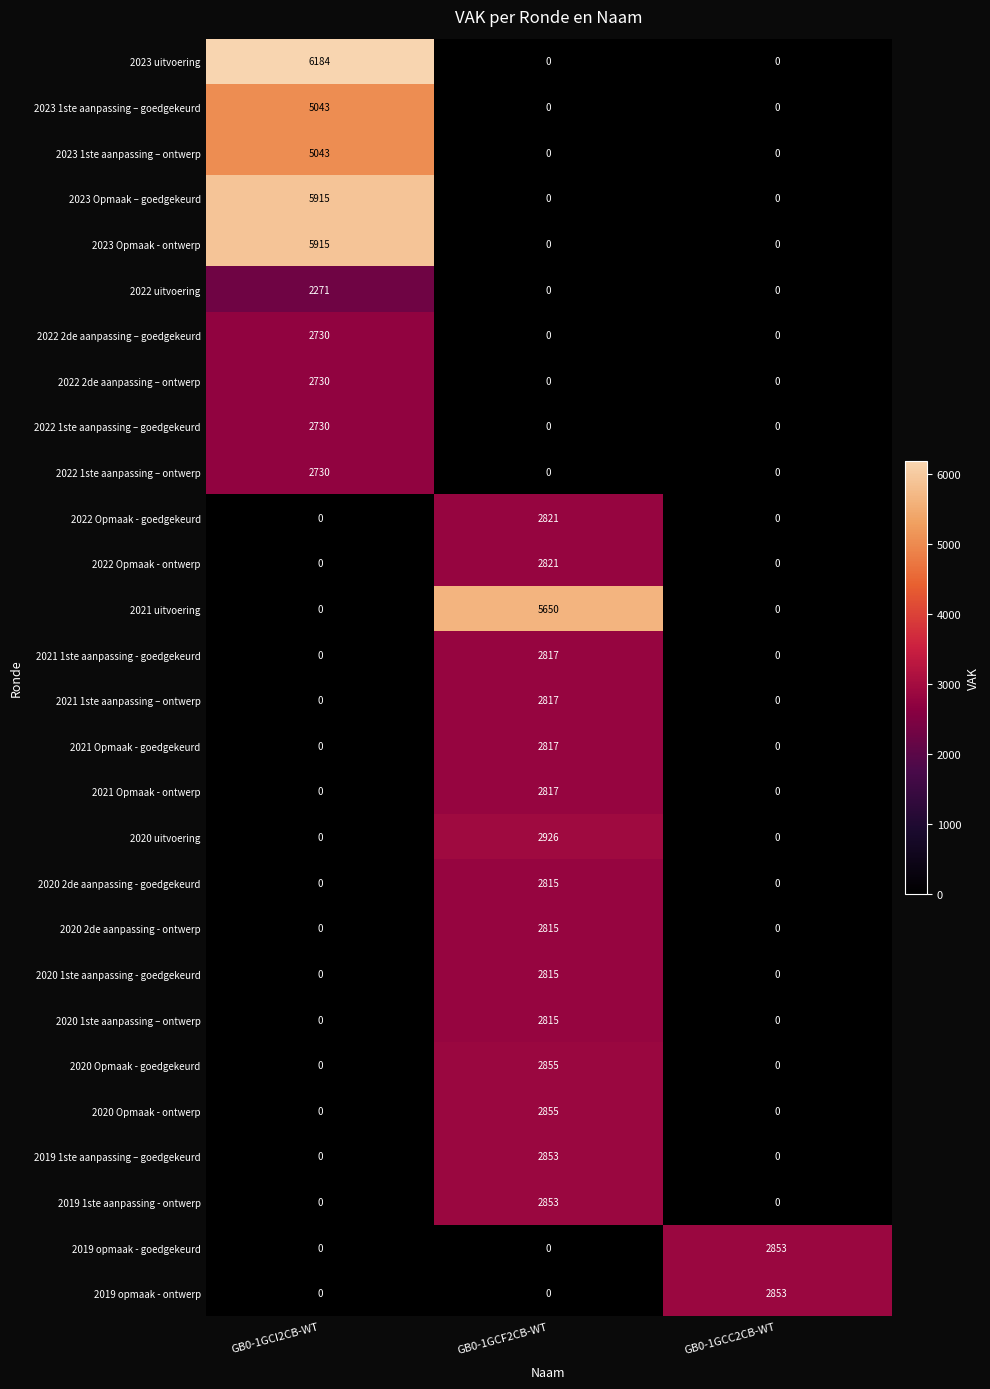

Which series has the largest range (max minus min)?

2023 uitvoering